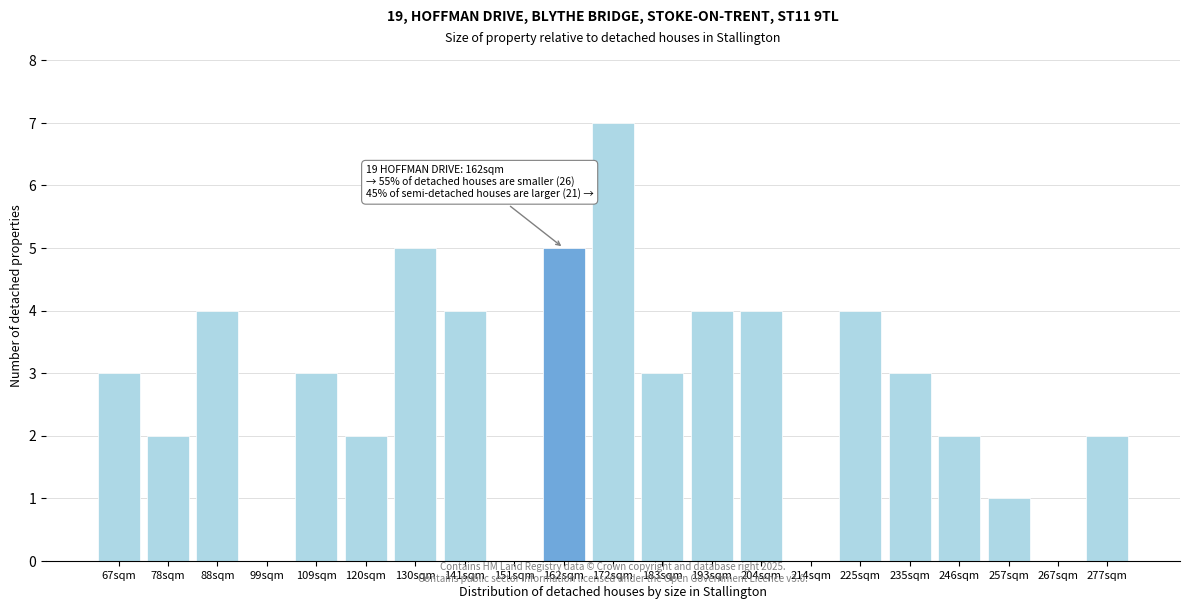

Reading left to right, extract all data points from this chart.

67sqm=3	78sqm=2	88sqm=4	99sqm=0	109sqm=3	120sqm=2	130sqm=5	141sqm=4	151sqm=0	162sqm=5	172sqm=7	183sqm=3	193sqm=4	204sqm=4	214sqm=0	225sqm=4	235sqm=3	246sqm=2	257sqm=1	267sqm=0	277sqm=2